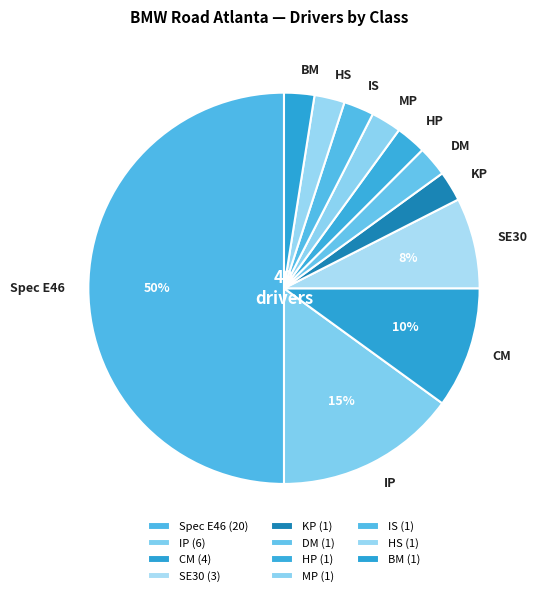

The BM slice represents 15% of the pie. True or false?

False